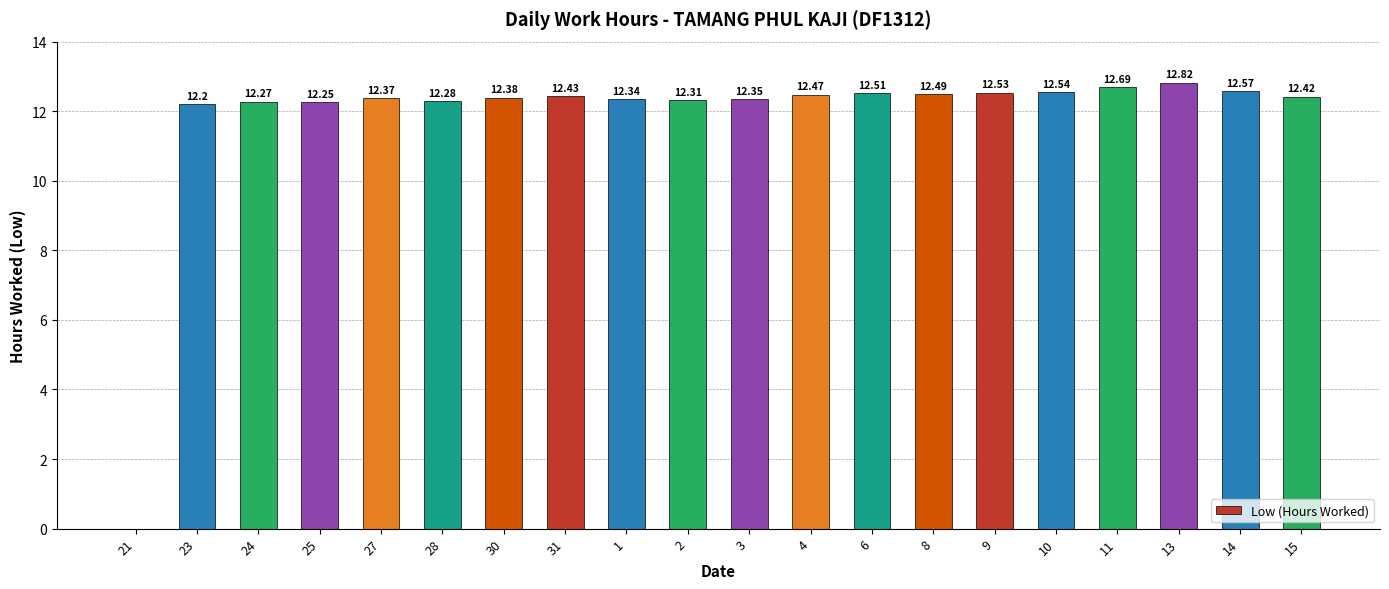

Is it true that the value at 23 is 12.2?

True